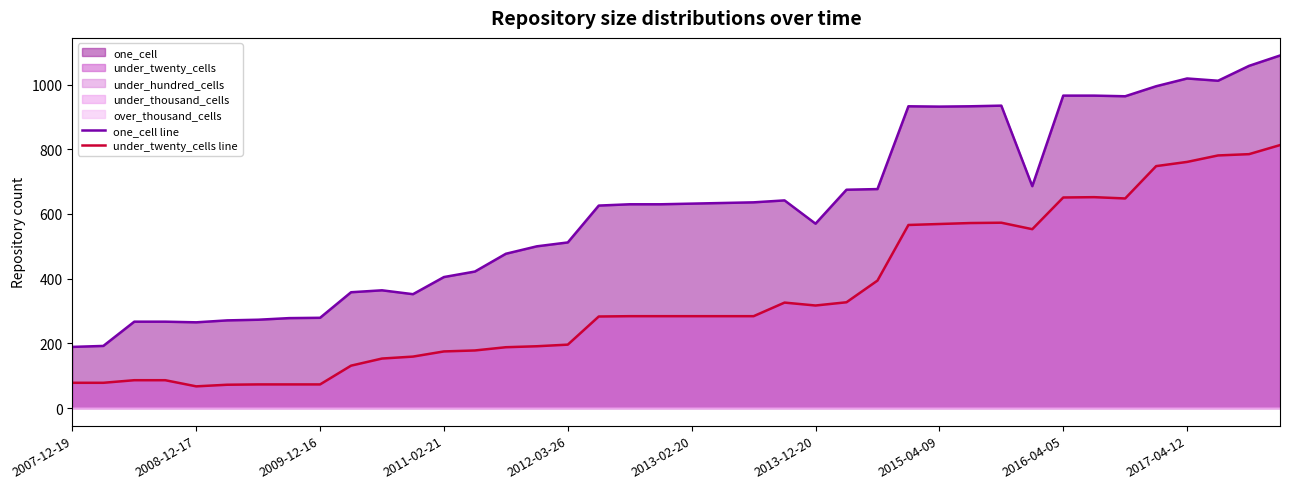

What is the smallest value displayed?

67